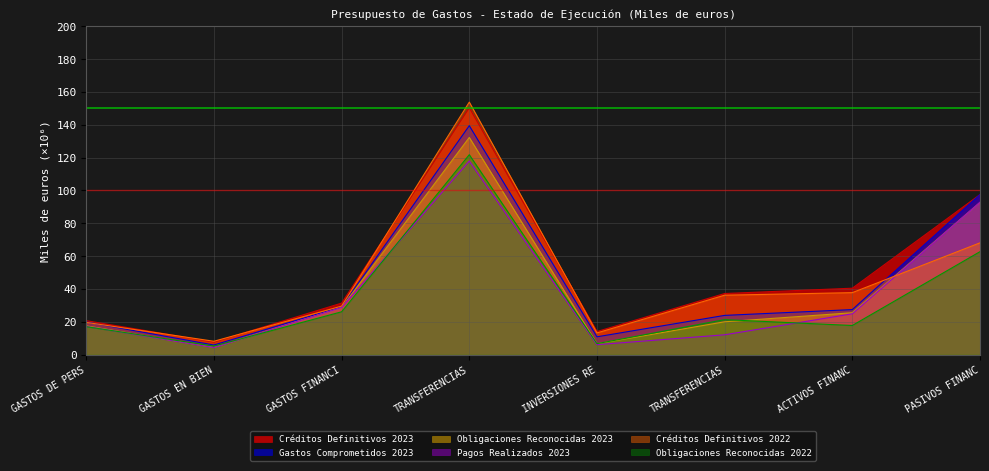

At which category is the sum across all series the highest?

TRANSFERENCIAS